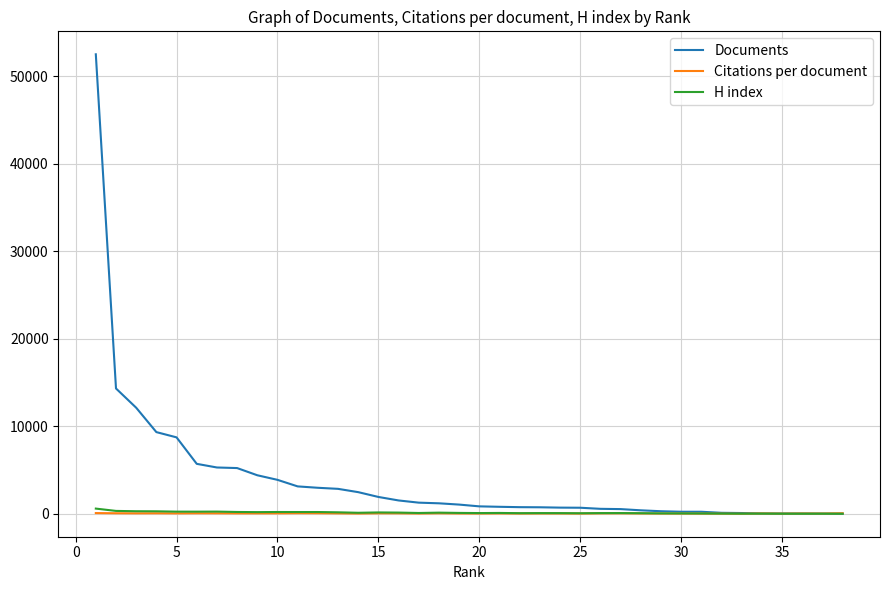

Which series has the largest total across all categories?

Documents